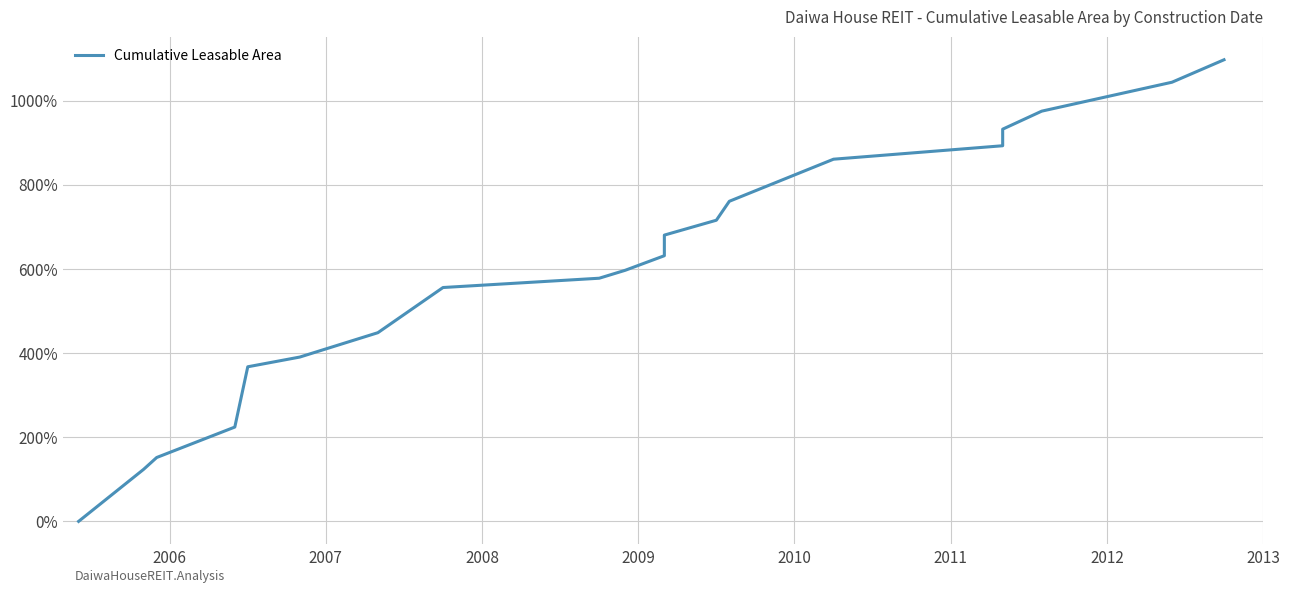

Count the number of data series in this chart.

1